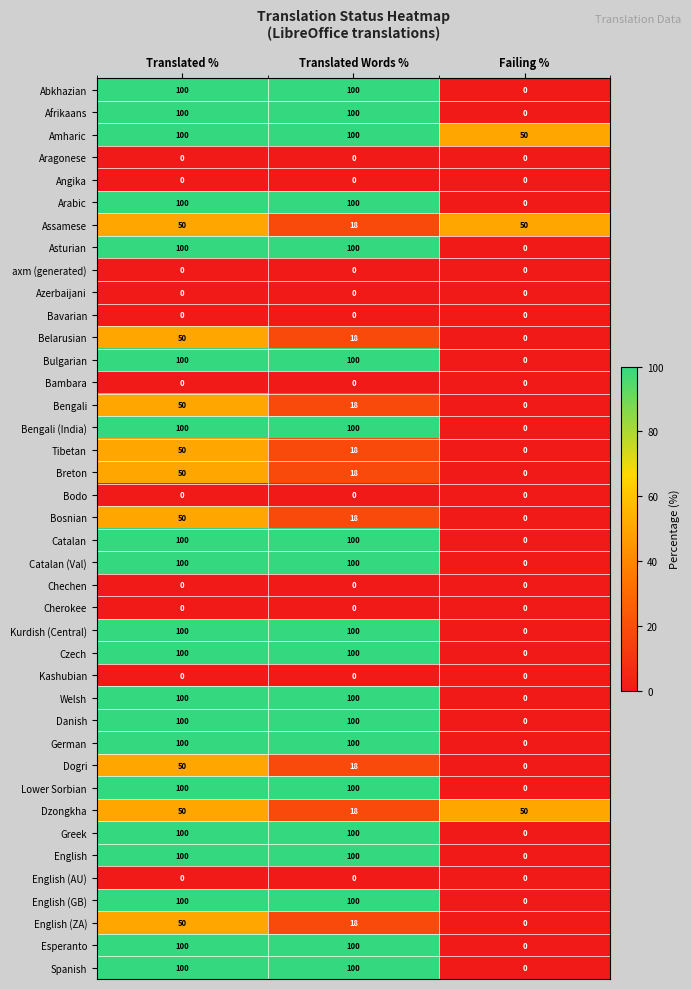

What is the spread (max minus min) of values at Failing %?

50